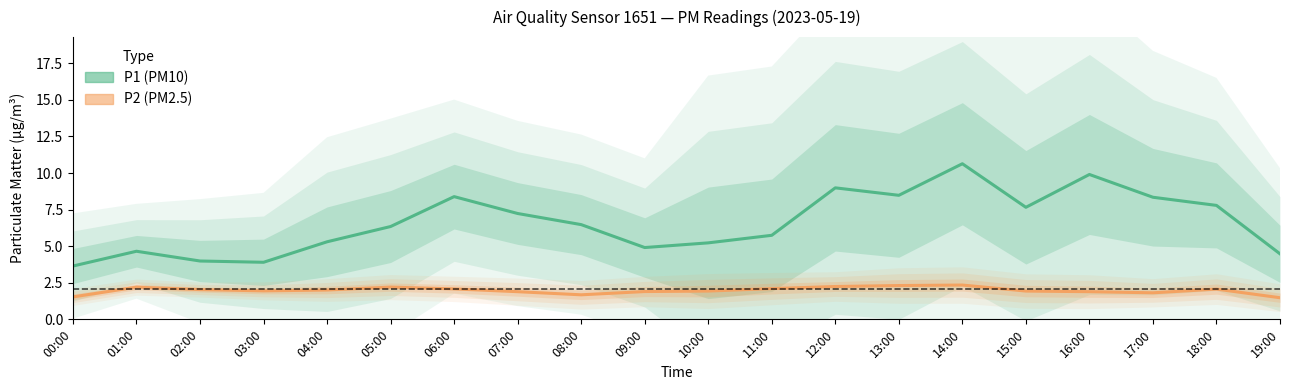

Reading left to right, extract all data points from this chart.

P1 (PM10): 00:00=3.6	01:00=4.7	02:00=4.0	03:00=3.9	04:00=5.3	05:00=6.3	06:00=8.4	07:00=7.2	08:00=6.5	09:00=4.9	10:00=5.2	11:00=5.7	12:00=9.0	13:00=8.5	14:00=10.6	15:00=7.7	16:00=9.9	17:00=8.3	18:00=7.8	19:00=4.5
P2 (PM2.5): 00:00=1.5	01:00=2.2	02:00=2.0	03:00=1.9	04:00=2.0	05:00=2.2	06:00=2.1	07:00=1.9	08:00=1.7	09:00=1.9	10:00=1.9	11:00=2.1	12:00=2.2	13:00=2.3	14:00=2.3	15:00=1.9	16:00=1.9	17:00=1.8	18:00=2.1	19:00=1.5